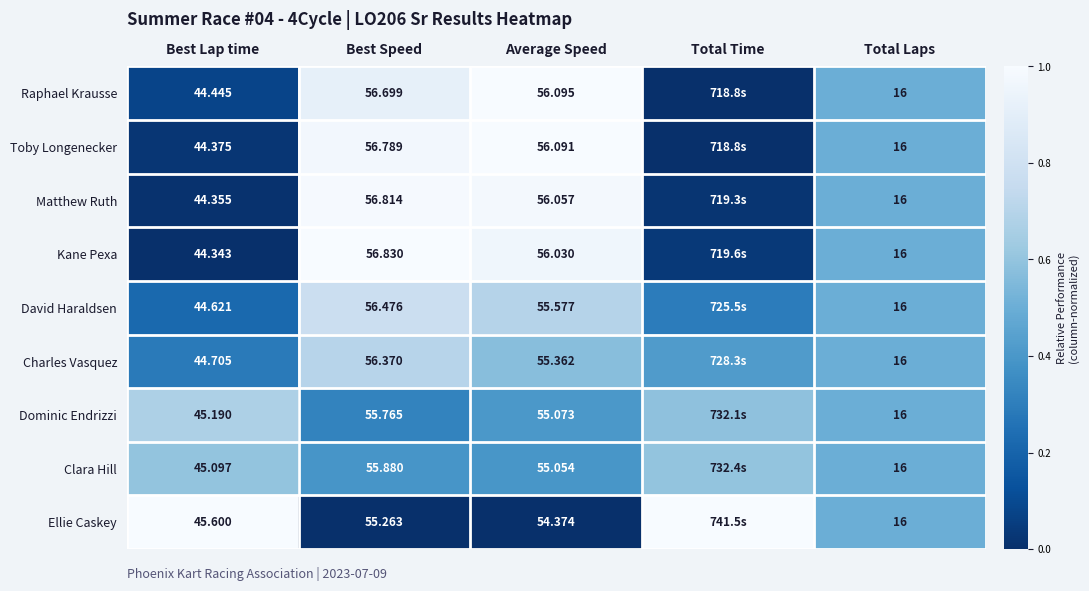

How many distinct data groups are displayed?

9